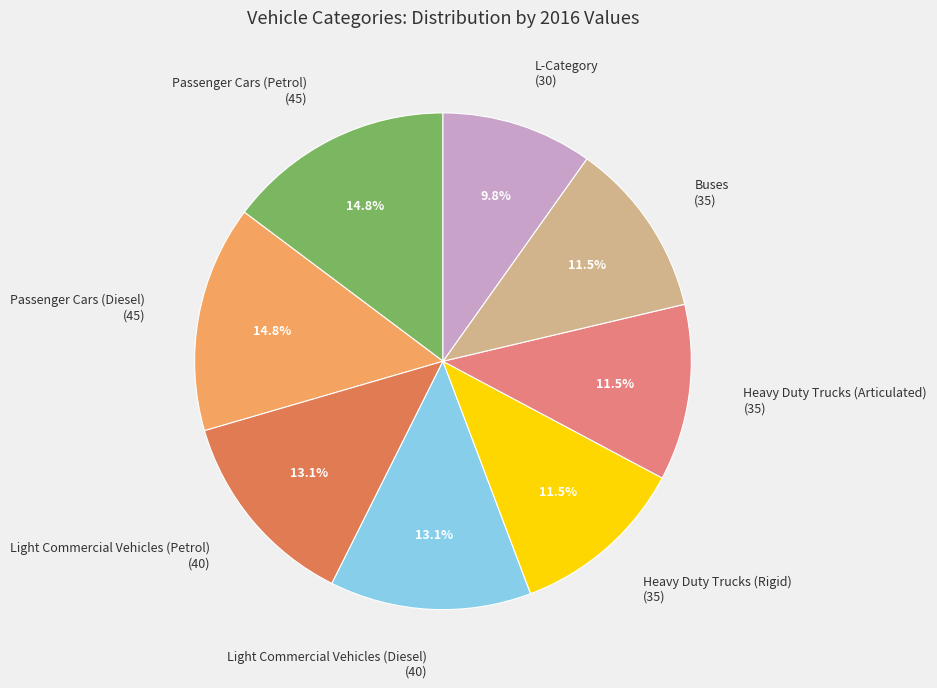

What is the total percentage of Buses and Light Commercial Vehicles (Petrol)?

24.6%